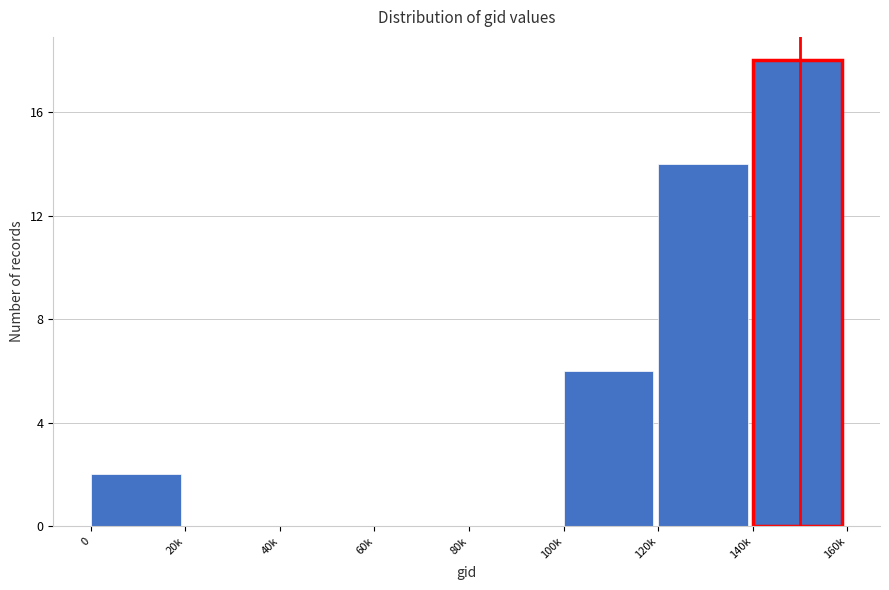

Reading left to right, what are all the values shown in this chart?

0=2	20k=0	40k=0	60k=0	80k=0	100k=6	120k=14	140k=18